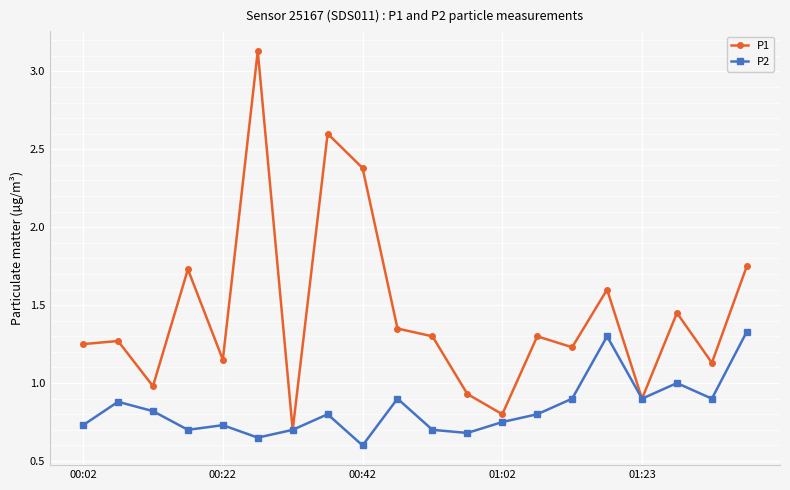

At how many categories does at least one series exceed 2?

3